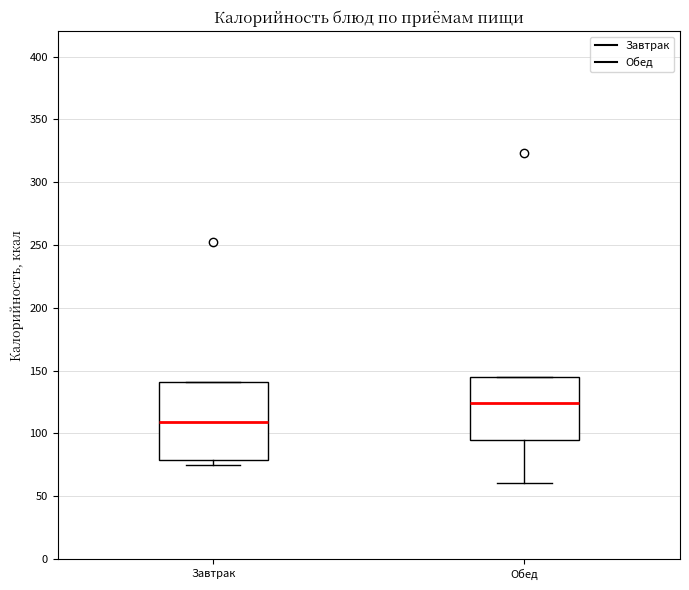

Where is the upper edge of the box for Обед on the y-axis? The values are not printed on the chart, so give them approximately, as read against the axis.

145